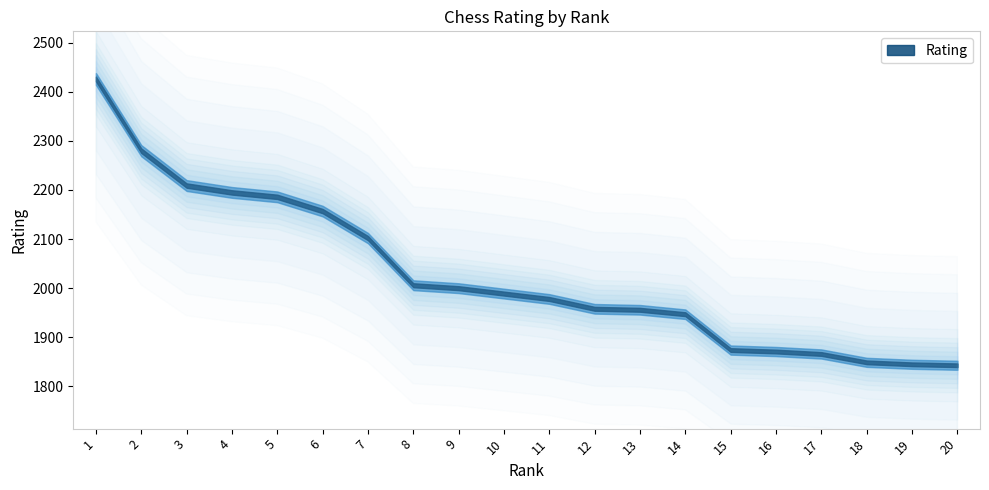

True or false: the data shows 1871 at 16.

True